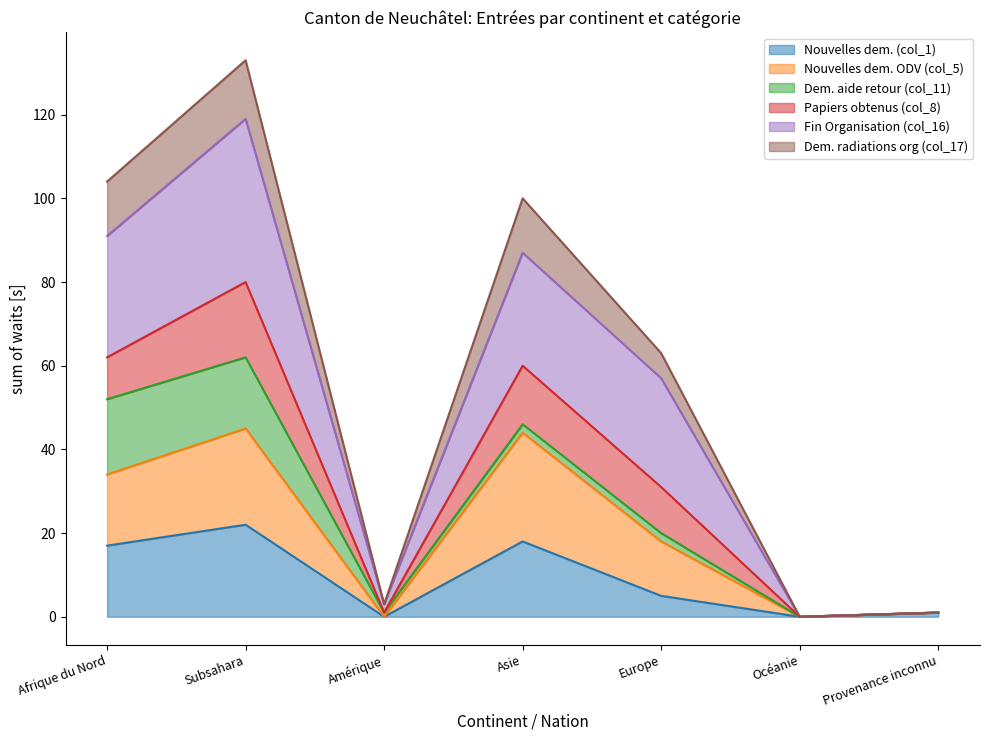

What is the total value across all series at Afrique du Nord?

104